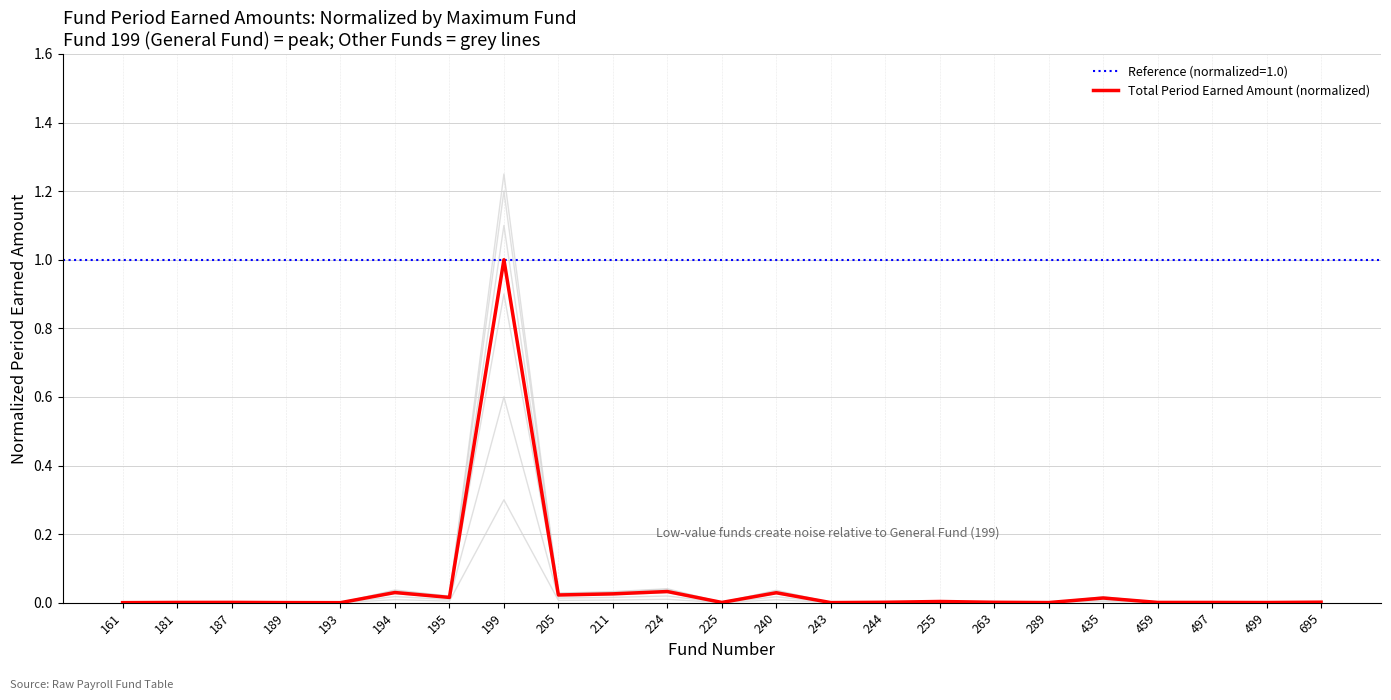

What is the sum of the values at 240 and 211?

0.1